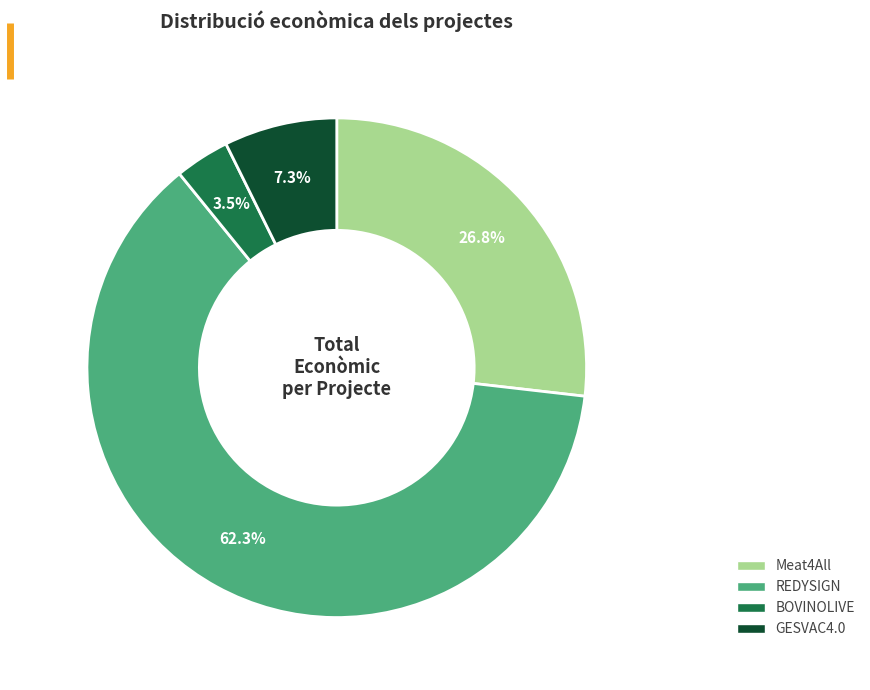

Which slice is the smallest?

BOVINOLIVE